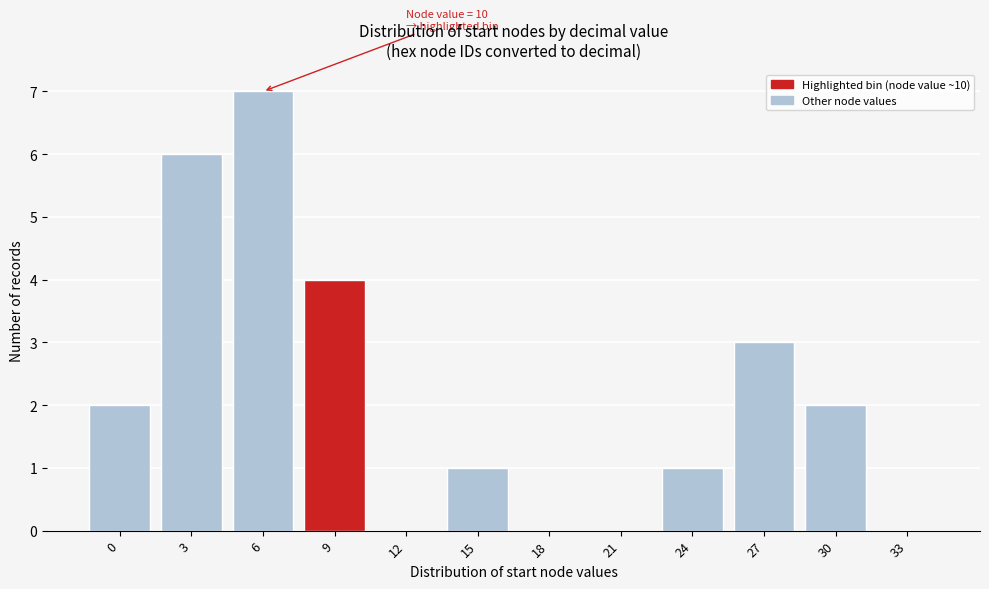

Reading left to right, list all the values displayed in this chart.

0=2	3=6	6=7	9=4	12=0	15=1	18=0	21=0	24=1	27=3	30=2	33=0